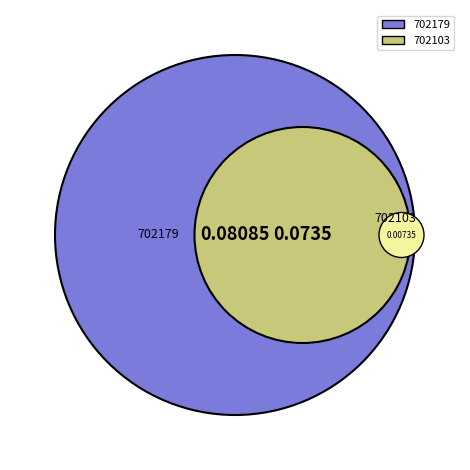

Does 702103 account for over 50% of the chart?

No